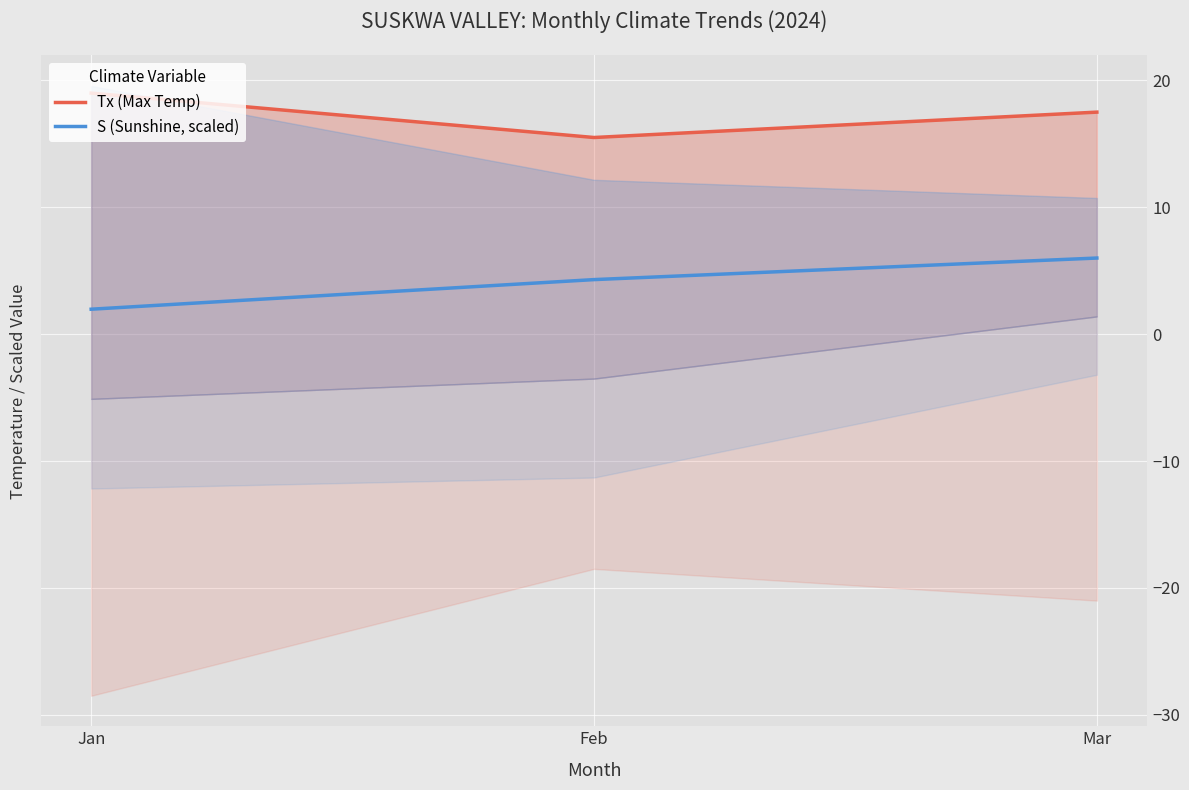

What value does the S (Sunshine, scaled) series have at Mar?

6.0